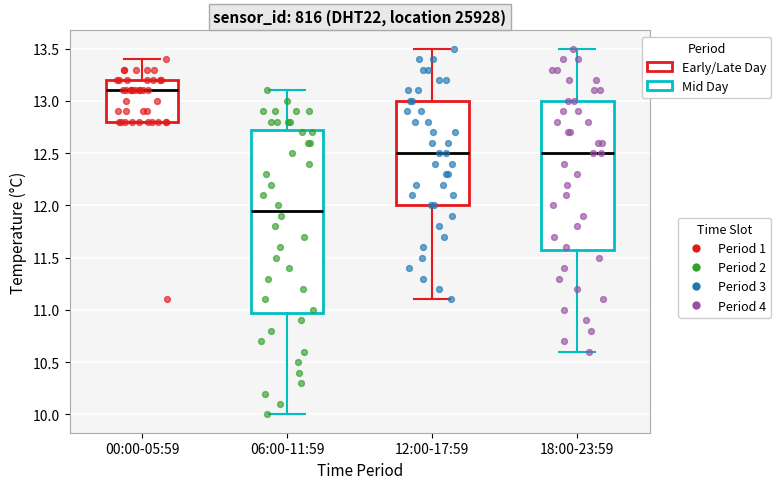

Where does the lower whisker of the box for 06:00-11:59 end on the y-axis? The values are not printed on the chart, so give them approximately, as read against the axis.

10.00